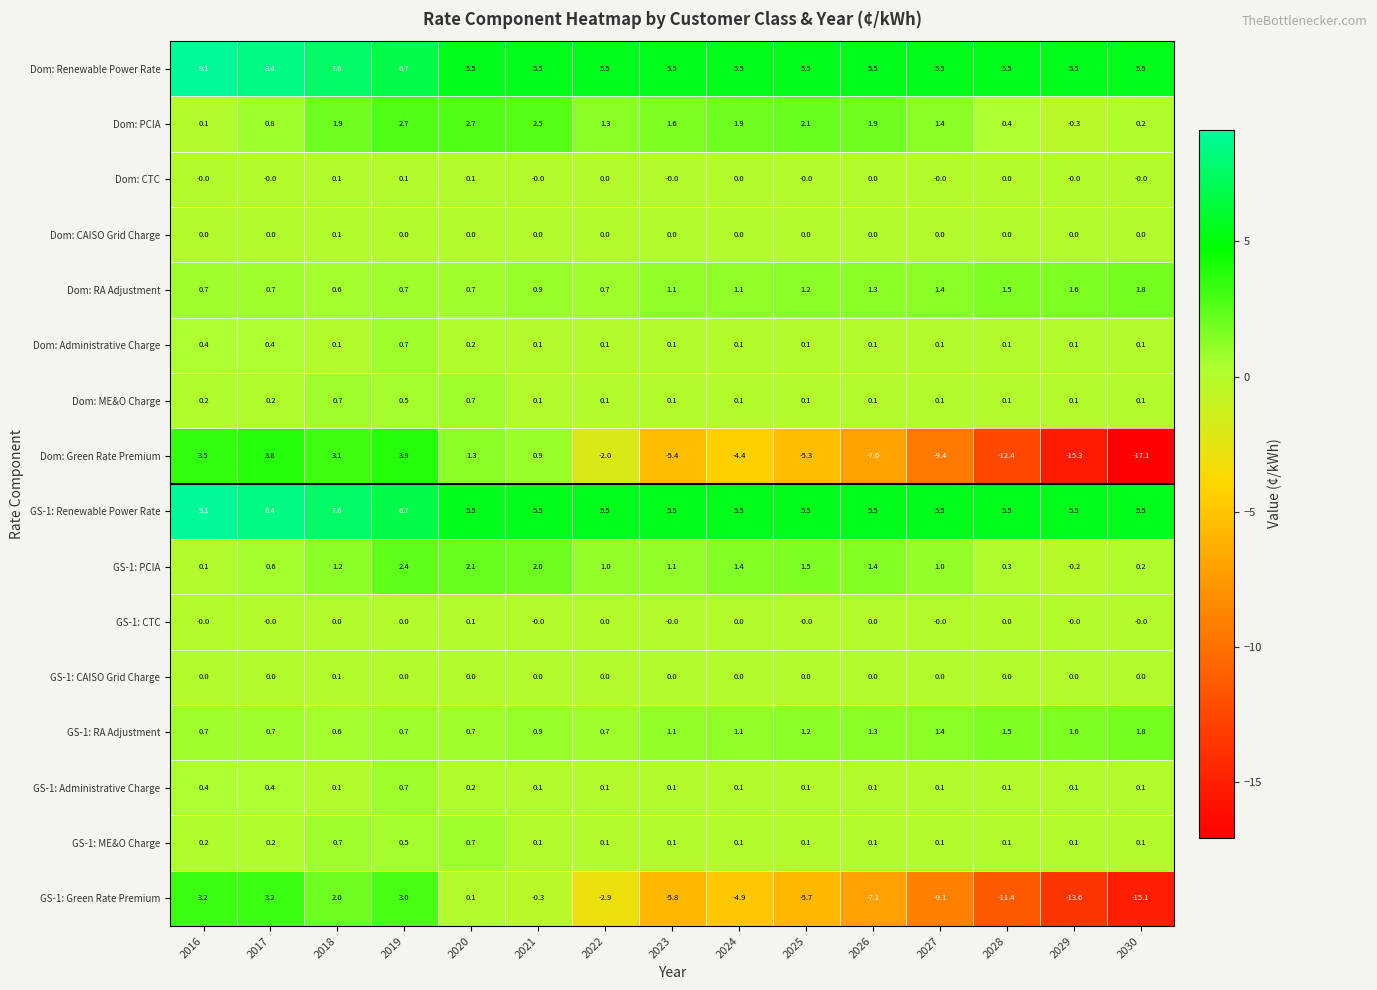

What is the spread (max minus min) of values at 2021?

5.8